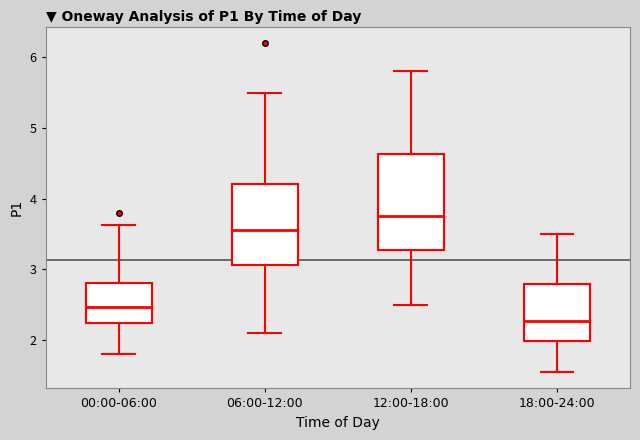

Reading left to right, read every box against the y-axis: the position of its median line, the range the box covers, and the ends of its whiskers. The values are not printed on the chart, so give them approximately, as read against the axis.

00:00-06:00: median 2.5, box 2.2 to 2.8, whiskers 1.8 to 3.6
06:00-12:00: median 3.6, box 3.1 to 4.2, whiskers 2.1 to 5.5
12:00-18:00: median 3.8, box 3.3 to 4.6, whiskers 2.5 to 5.8
18:00-24:00: median 2.3, box 2.0 to 2.8, whiskers 1.6 to 3.5